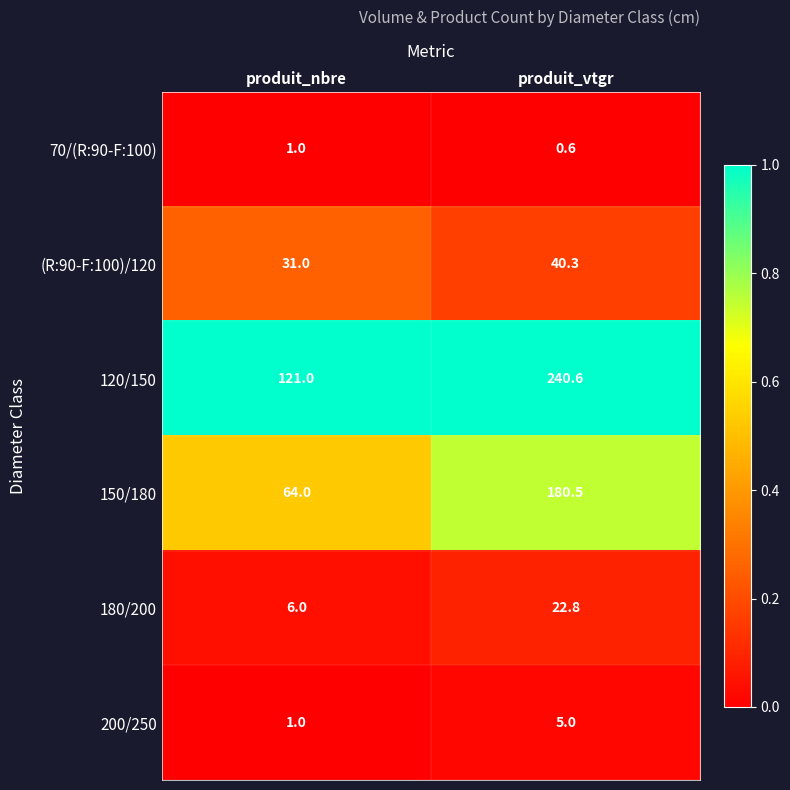

At which label is (R:90-F:100)/120 closest to 35?

produit_nbre